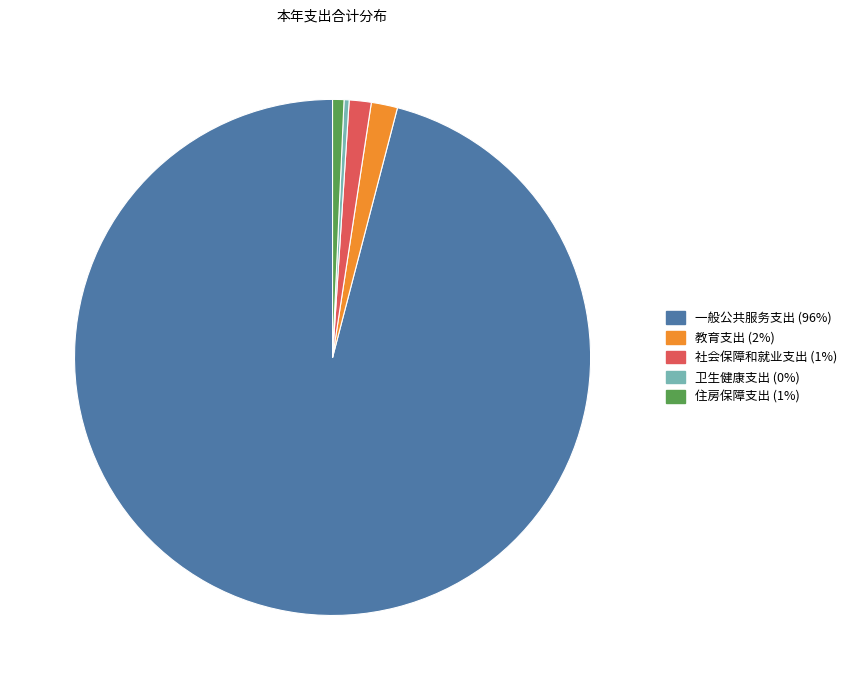

Which slice represents more than half of the pie?

一般公共服务支出